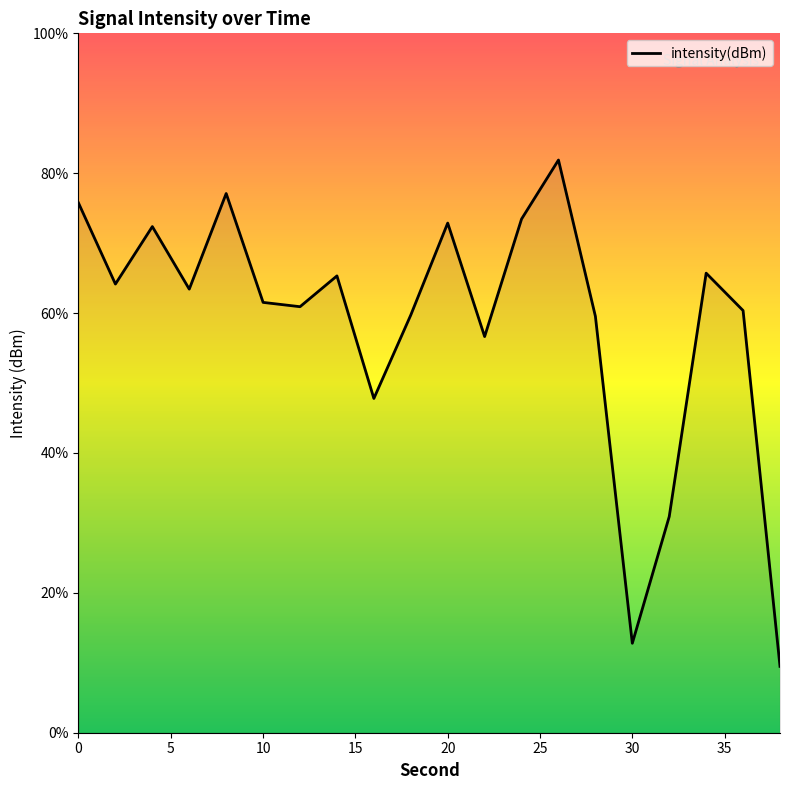

What is the maximum value shown in the chart?

81.9